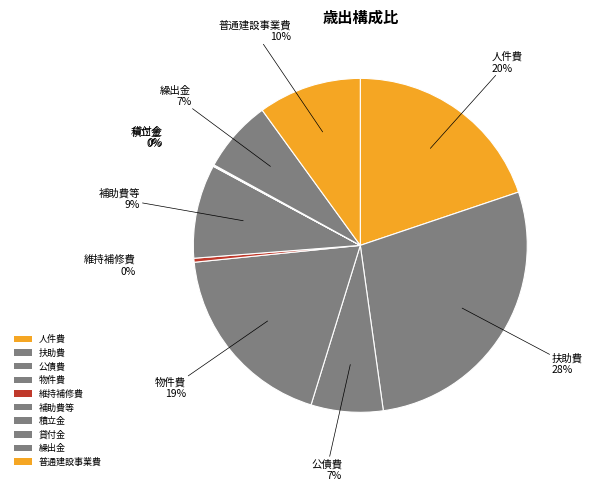

True or false: 繰出金 accounts for 7% of the total.

True